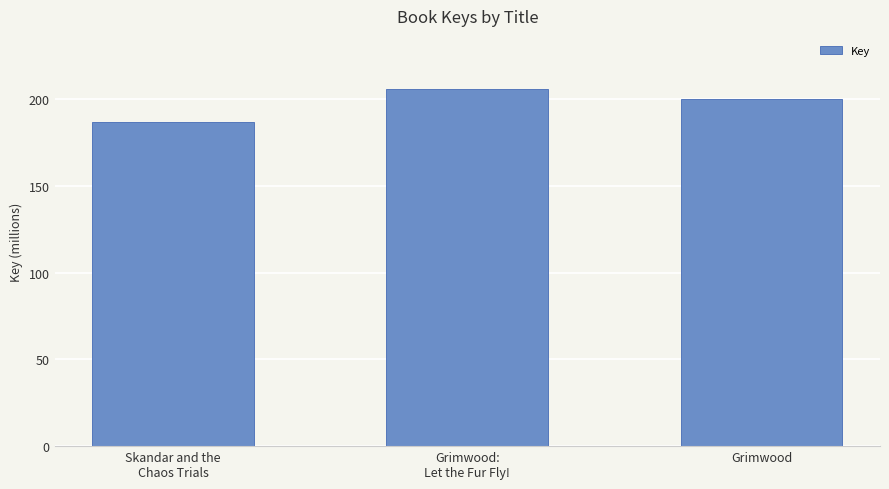

Does the chart contain any negative values?

No